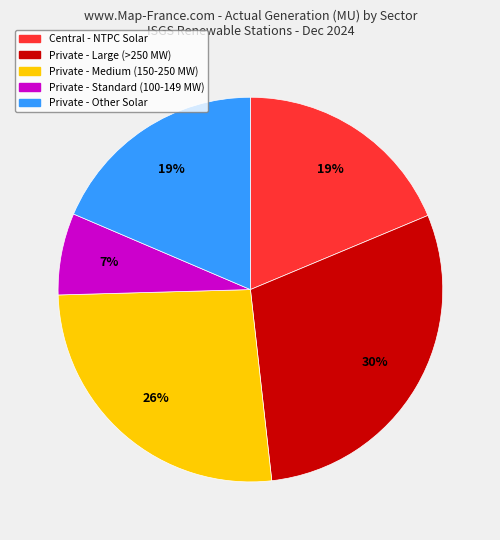

Is there any slice that represents more than half of the pie?

No